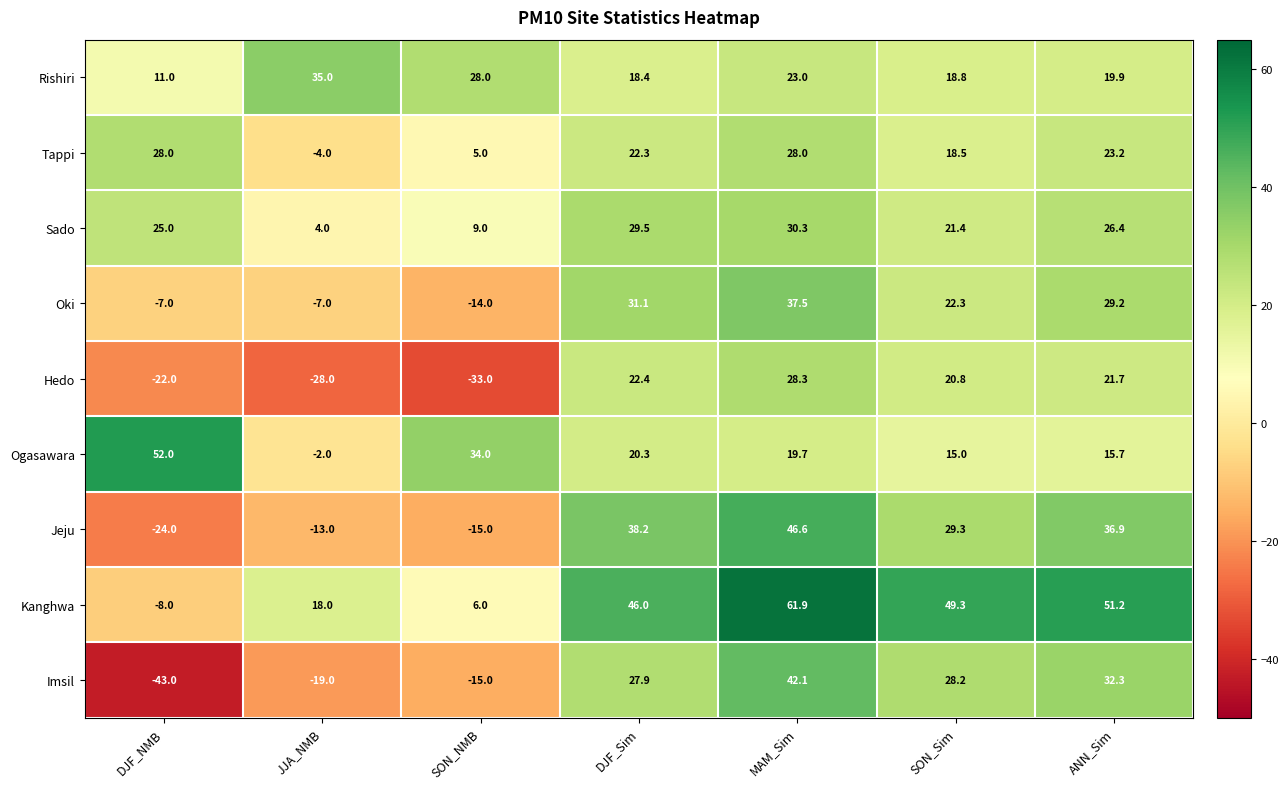

What is the difference between the Jeju values at DJF_NMB and DJF_Sim?

62.2